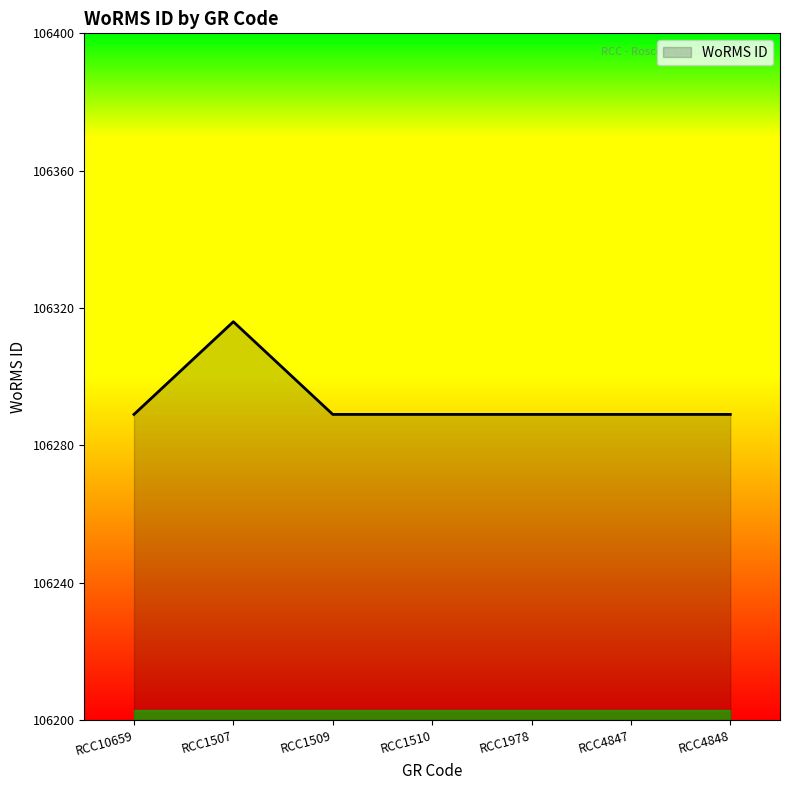

Where is the first local maximum?

RCC1507